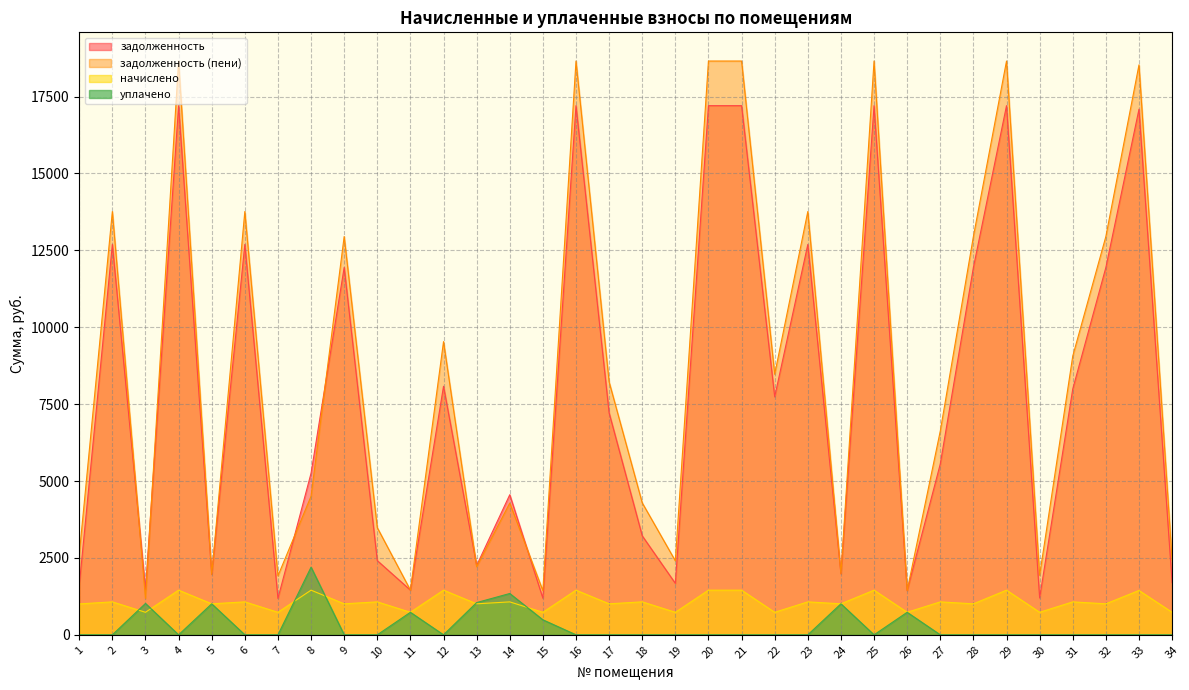

Which category has the lowest value across all series?

1